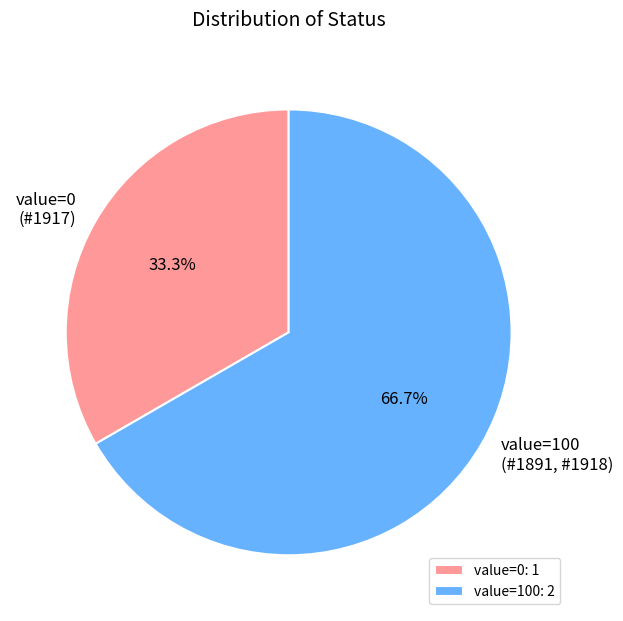

Does any single category account for the majority?

Yes